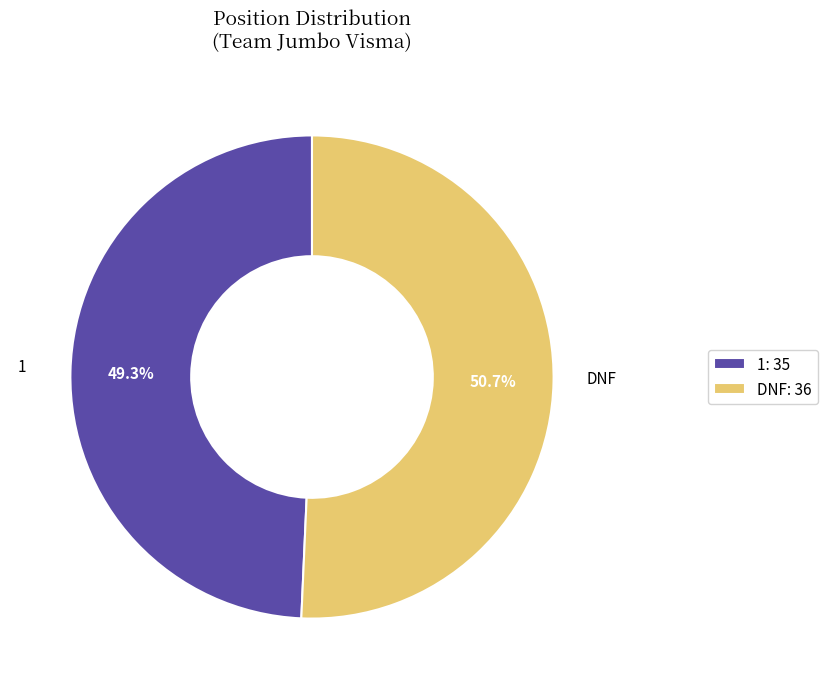

Rank the categories by value from lowest to highest.

1, DNF